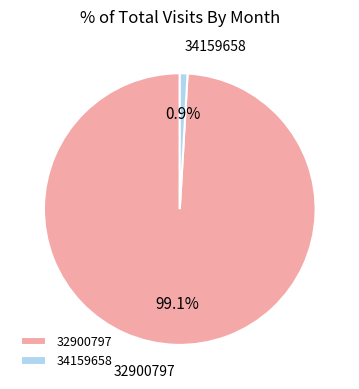

To the nearest percent, what is the combined percentage of 34159658 and 32900797?

100%